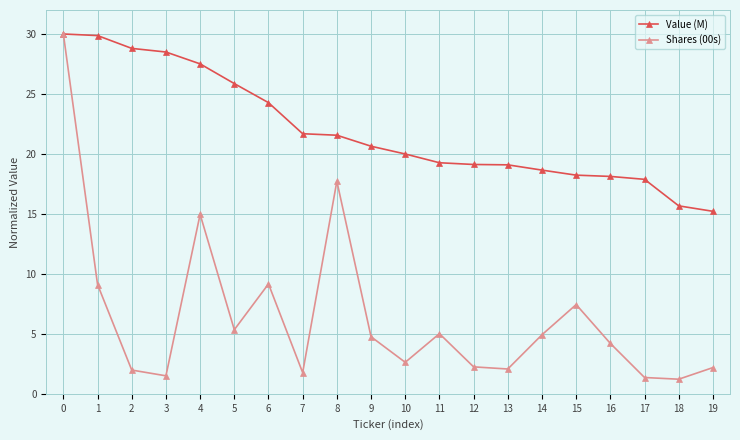

How many values in the Shares (00s) series exceed 4?

11